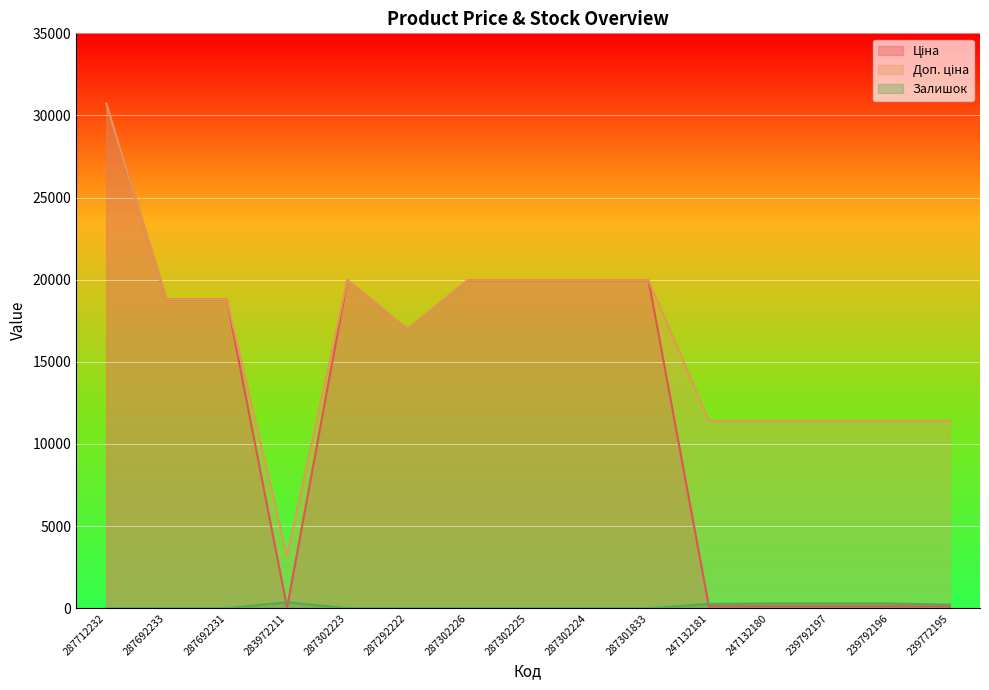

True or false: Залишок and Доп. ціна cross at least once.

False